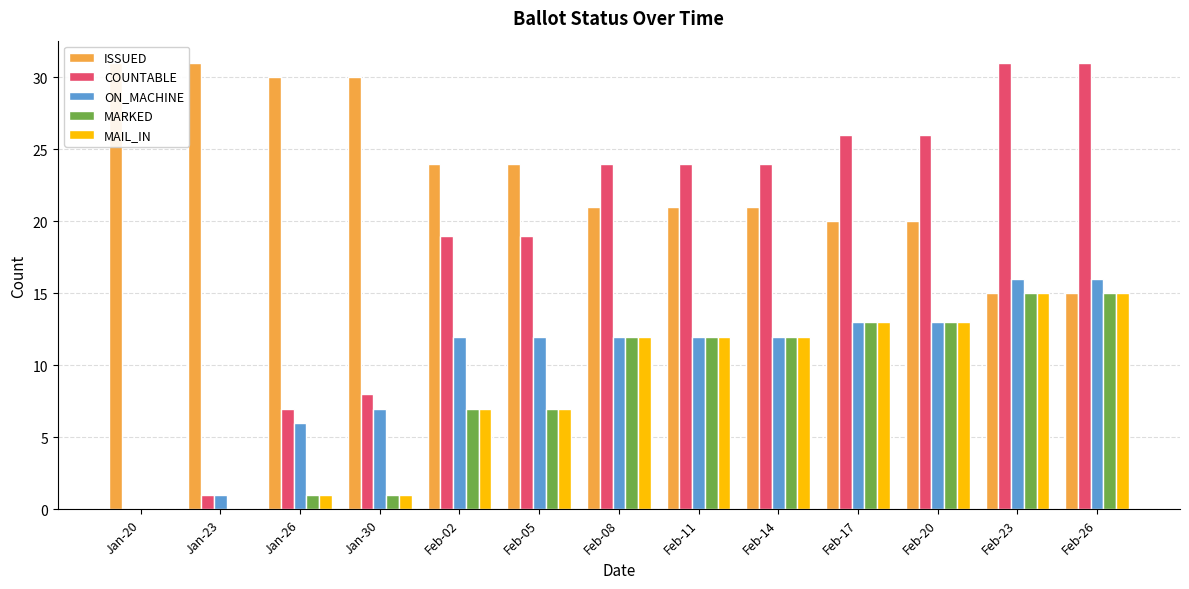

Reading left to right, what are all the values shown in this chart?

ISSUED: Jan-20=31	Jan-23=31	Jan-26=30	Jan-30=30	Feb-02=24	Feb-05=24	Feb-08=21	Feb-11=21	Feb-14=21	Feb-17=20	Feb-20=20	Feb-23=15	Feb-26=15
COUNTABLE: Jan-20=0	Jan-23=1	Jan-26=7	Jan-30=8	Feb-02=19	Feb-05=19	Feb-08=24	Feb-11=24	Feb-14=24	Feb-17=26	Feb-20=26	Feb-23=31	Feb-26=31
ON_MACHINE: Jan-20=0	Jan-23=1	Jan-26=6	Jan-30=7	Feb-02=12	Feb-05=12	Feb-08=12	Feb-11=12	Feb-14=12	Feb-17=13	Feb-20=13	Feb-23=16	Feb-26=16
MARKED: Jan-20=0	Jan-23=0	Jan-26=1	Jan-30=1	Feb-02=7	Feb-05=7	Feb-08=12	Feb-11=12	Feb-14=12	Feb-17=13	Feb-20=13	Feb-23=15	Feb-26=15
MAIL_IN: Jan-20=0	Jan-23=0	Jan-26=1	Jan-30=1	Feb-02=7	Feb-05=7	Feb-08=12	Feb-11=12	Feb-14=12	Feb-17=13	Feb-20=13	Feb-23=15	Feb-26=15